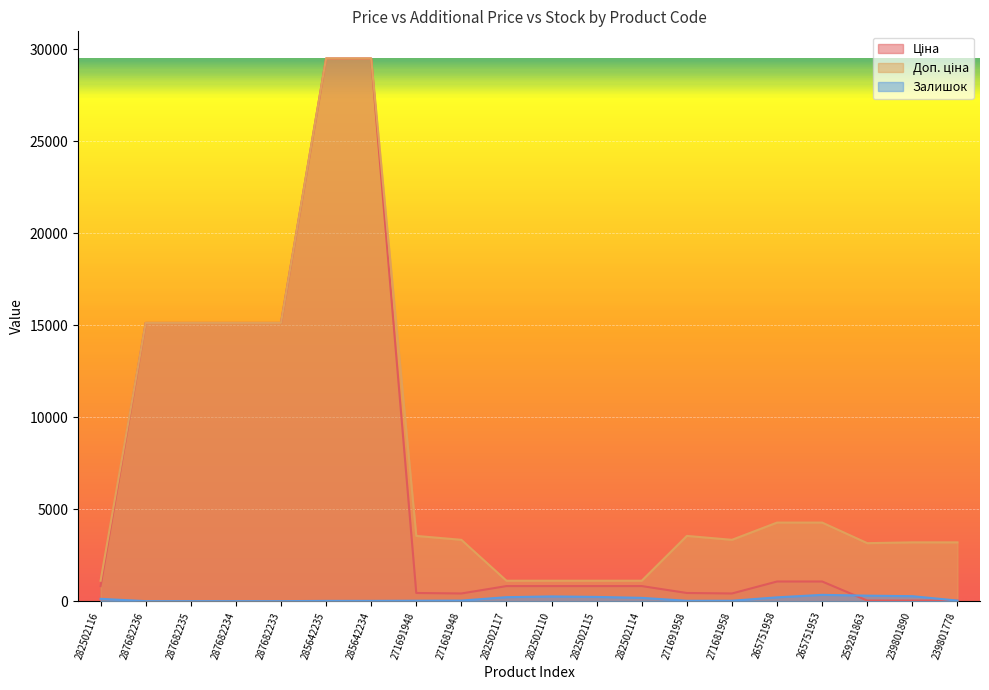

Which category has the lowest value in the Доп. ціна series?

282502116